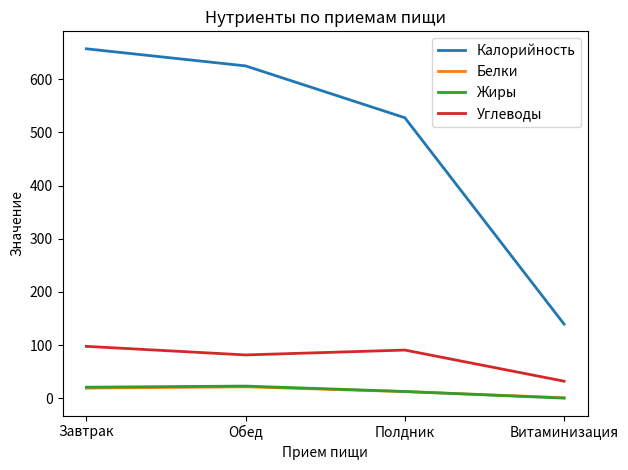

True or false: Белки has a value of 21.6 at Обед.

True